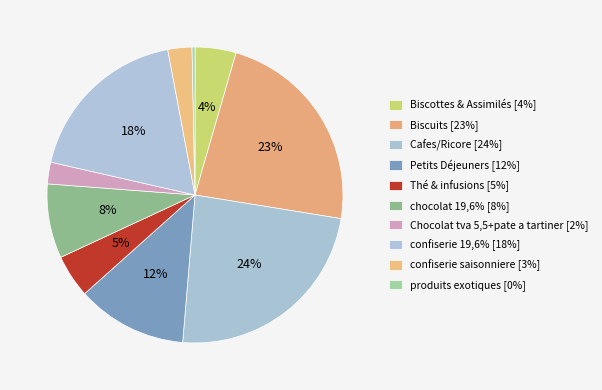

Is there any slice that represents more than half of the pie?

No